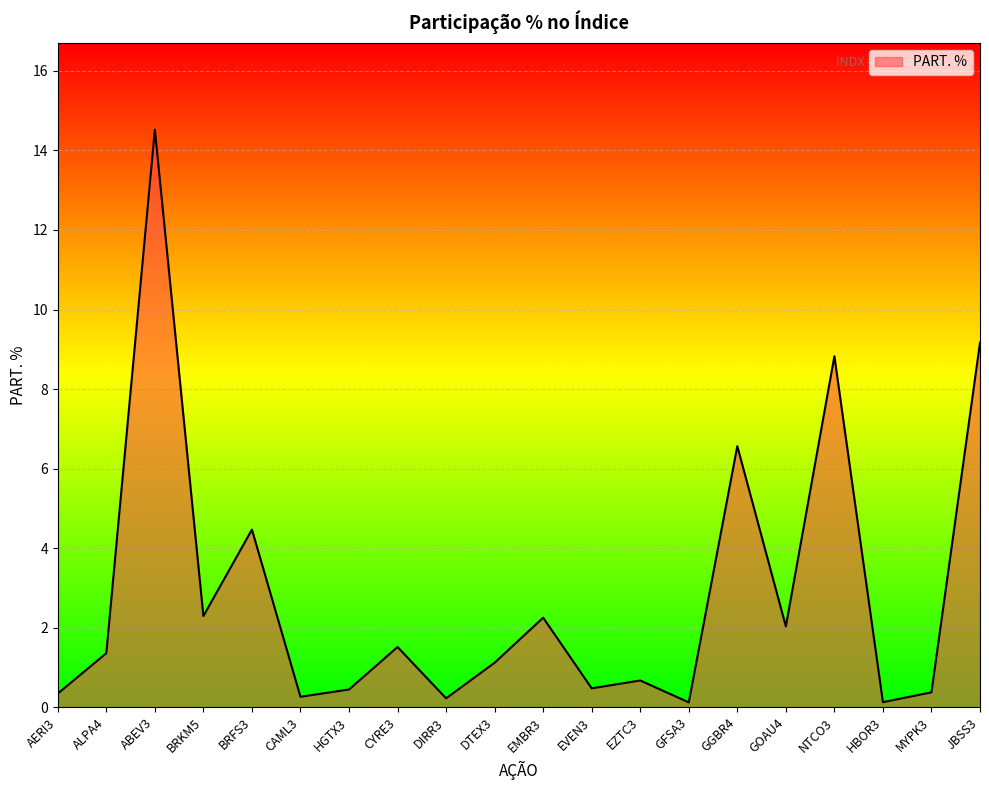

What is the difference between the maximum and minimum values?

14.4